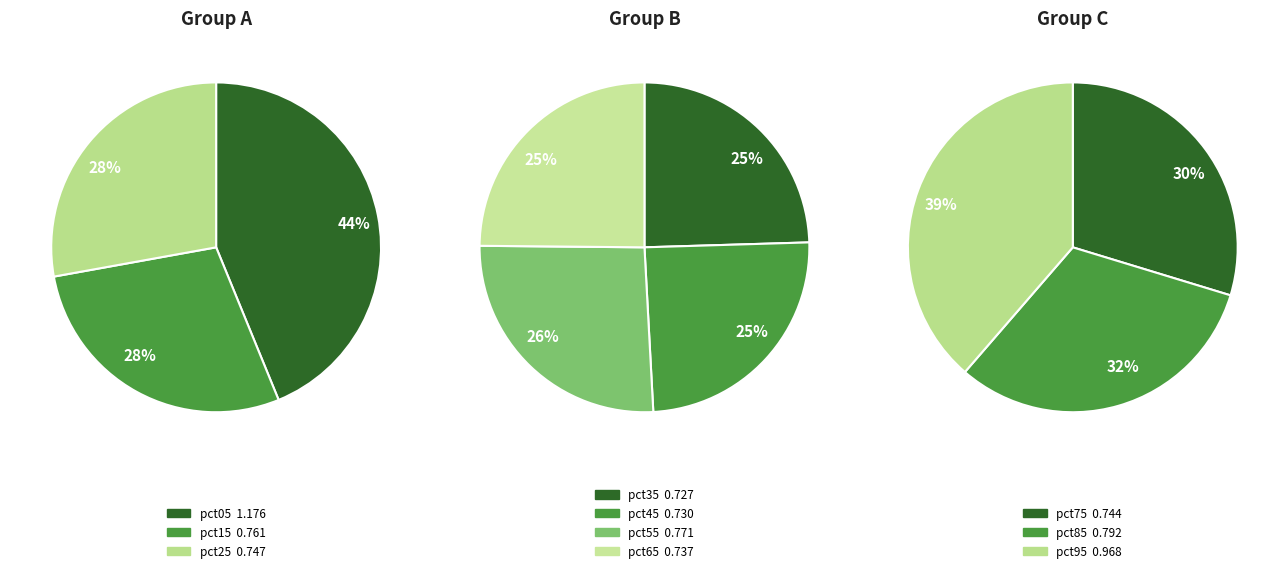

Is pct35 the majority of the pie?

No